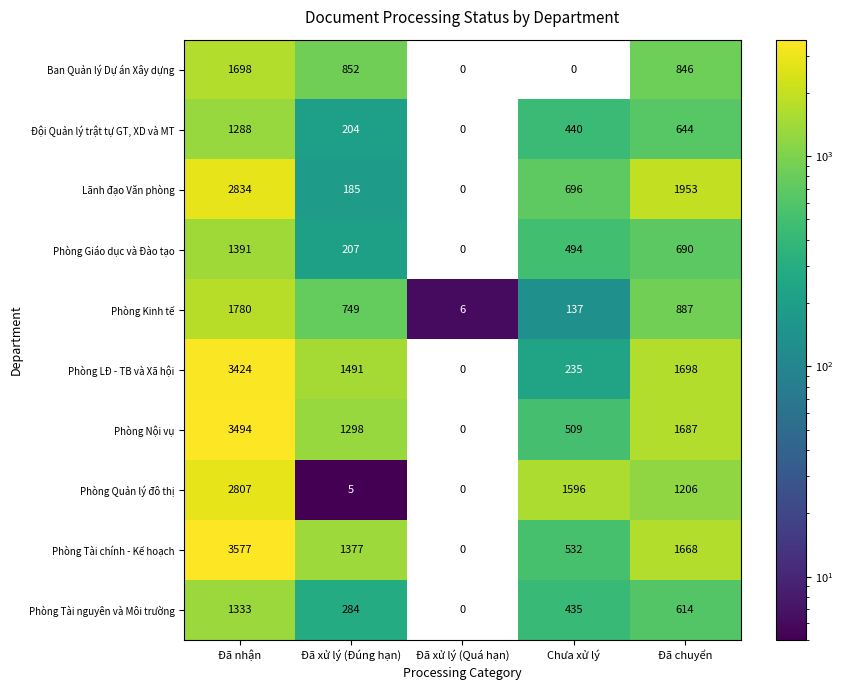

Is the value of Phòng LĐ - TB và Xã hội at Chưa xử lý greater than the value of Phòng Tài nguyên và Môi trường at Đã nhận?

No